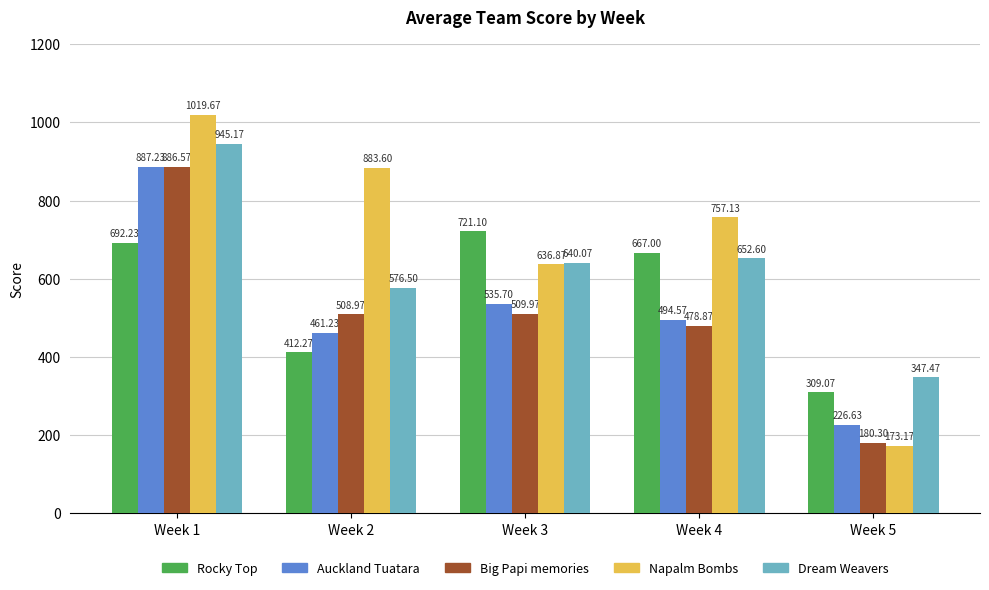

How many bars are there in total?

25